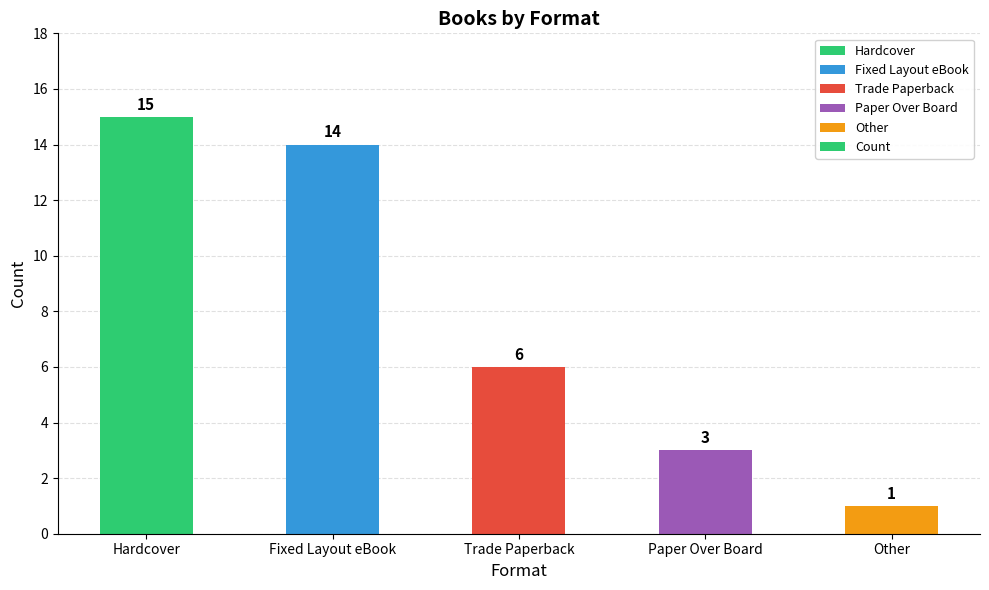

What is the greatest value displayed?

15